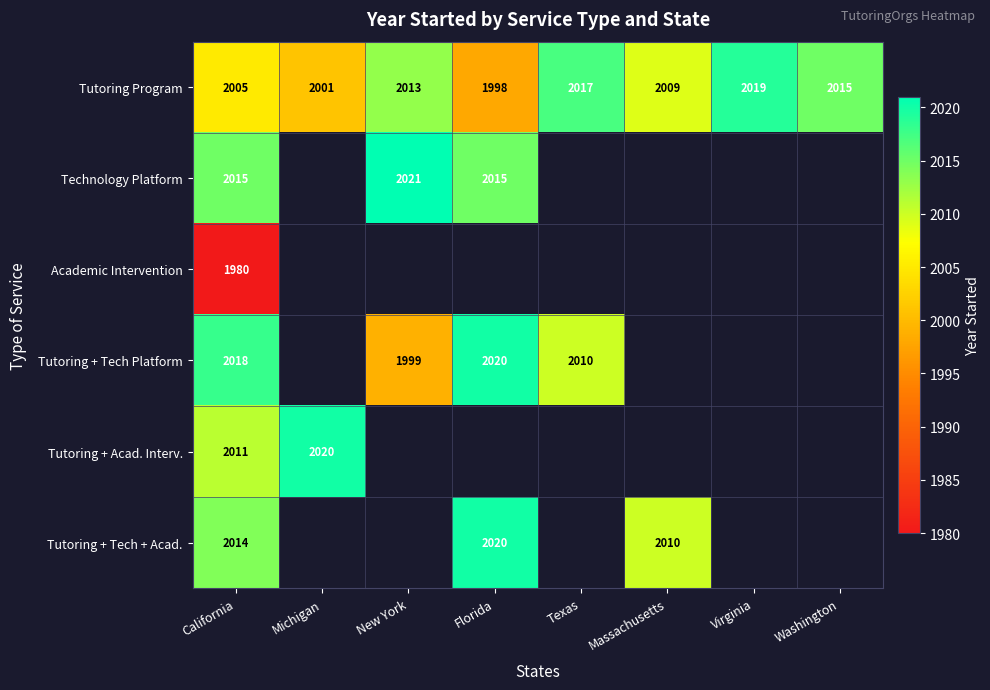

True or false: Technology Platform has a value of 3441 at Florida.

False